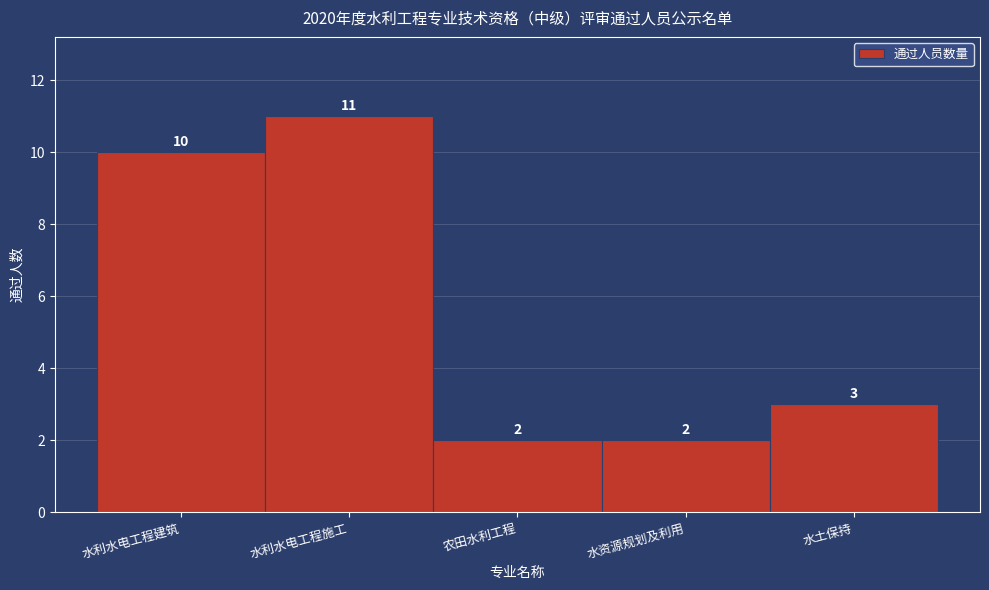

Reading left to right, transcribe all the data shown in this chart.

10	11	2	2	3